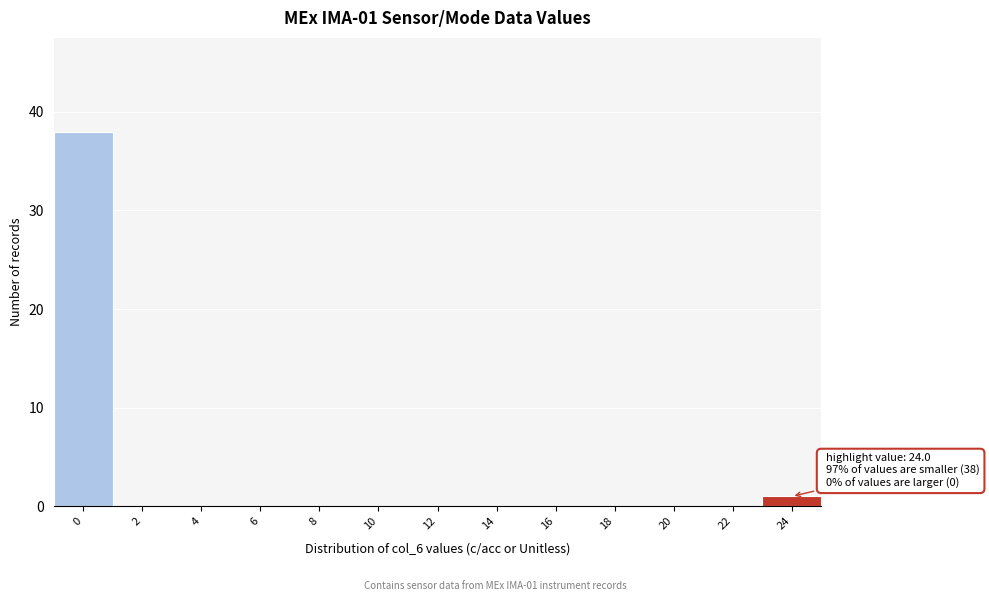

Reading left to right, extract all data points from this chart.

0=38	2=0	4=0	6=0	8=0	10=0	12=0	14=0	16=0	18=0	20=0	22=0	24=1